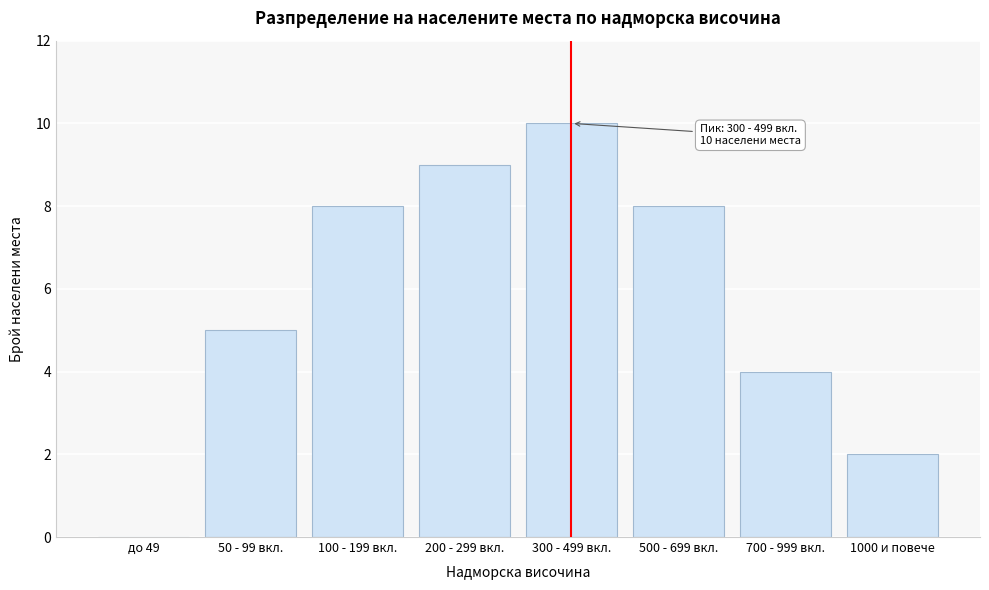

Reading right to left, what are all the values shown in this chart?

1000 и повече=2	700 - 999 вкл.=4	500 - 699 вкл.=8	300 - 499 вкл.=10	200 - 299 вкл.=9	100 - 199 вкл.=8	50 - 99 вкл.=5	до 49=0